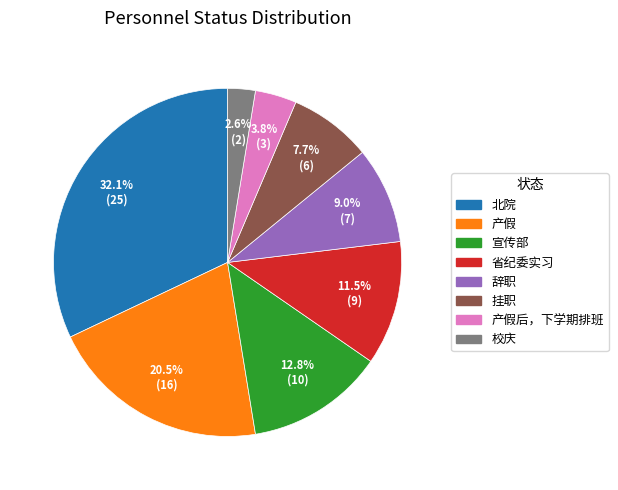

Does any single category account for the majority?

No